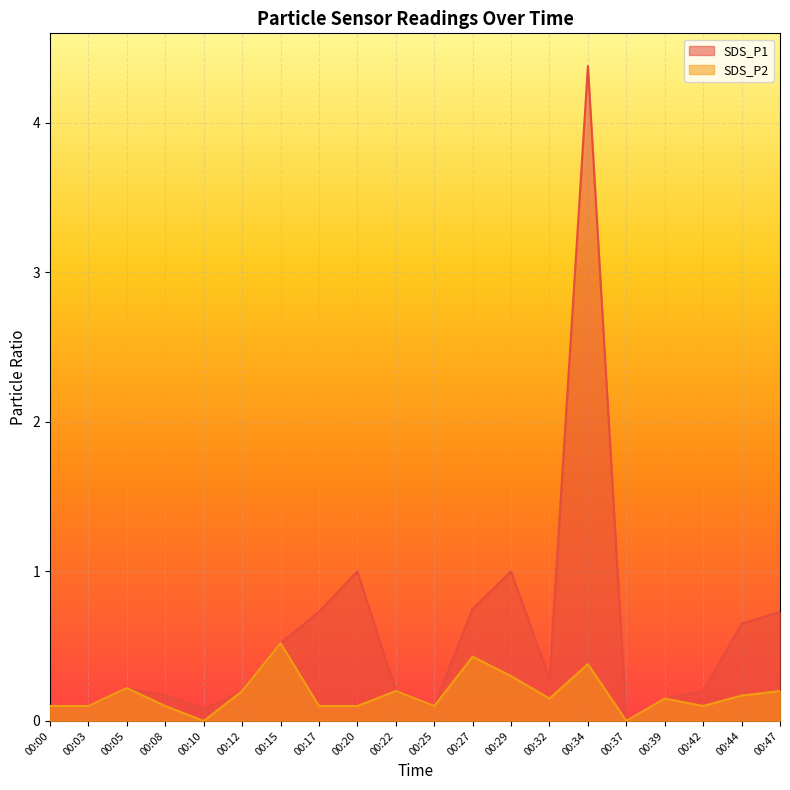

What is the highest value of the SDS_P2 series?

0.5